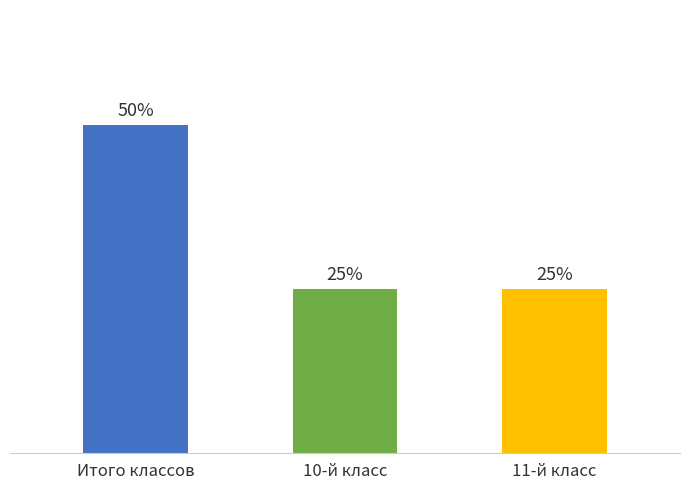

Does the chart contain any negative values?

No